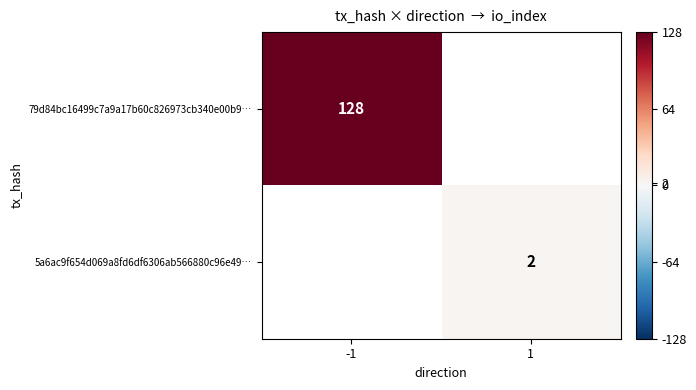

True or false: 5a6ac9f654d069a8fd6df6306ab566880c96e49… has a value of 3 at 1.

False